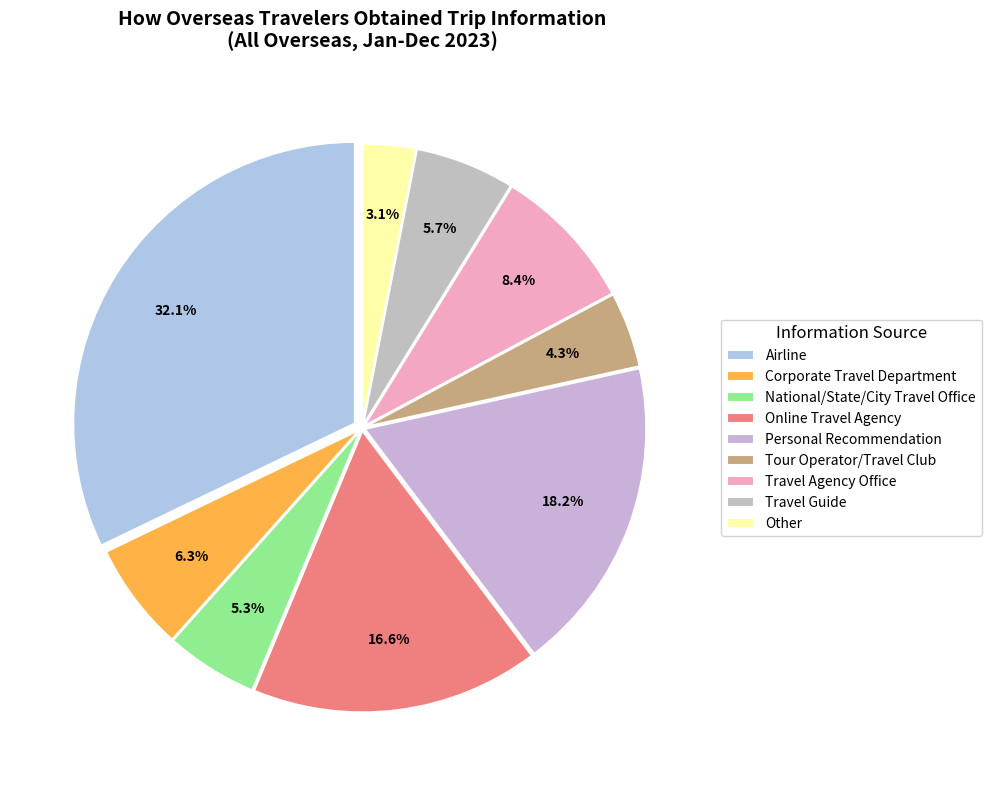

To the nearest percent, what is the difference between the largest and smallest slice percentages?

29%